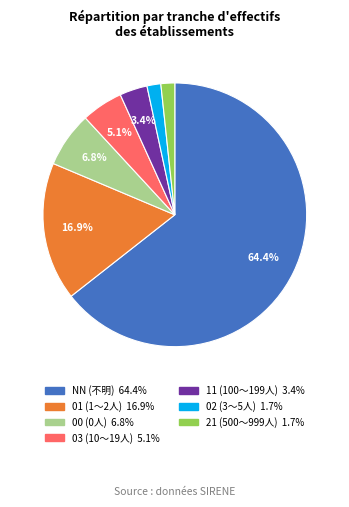

Count the number of slices in the pie.

7